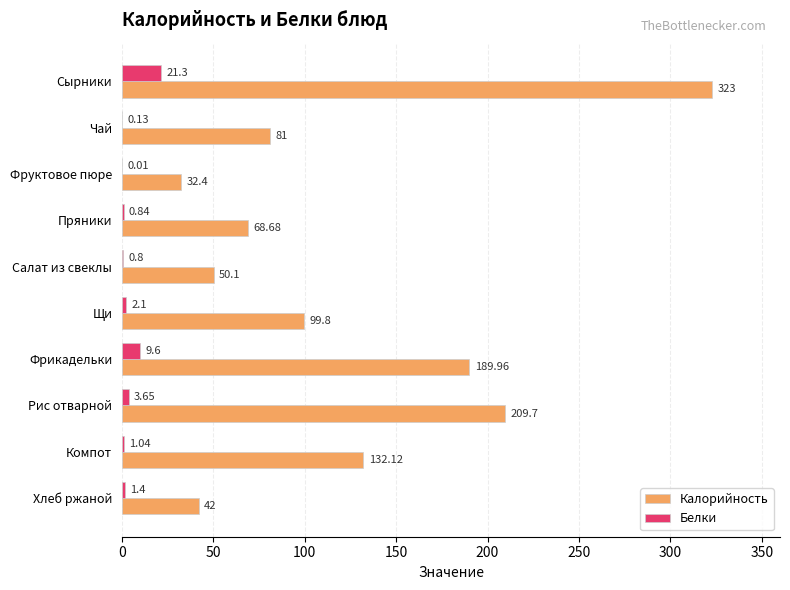

At which label is Белки closest to 10?

Фрикадельки